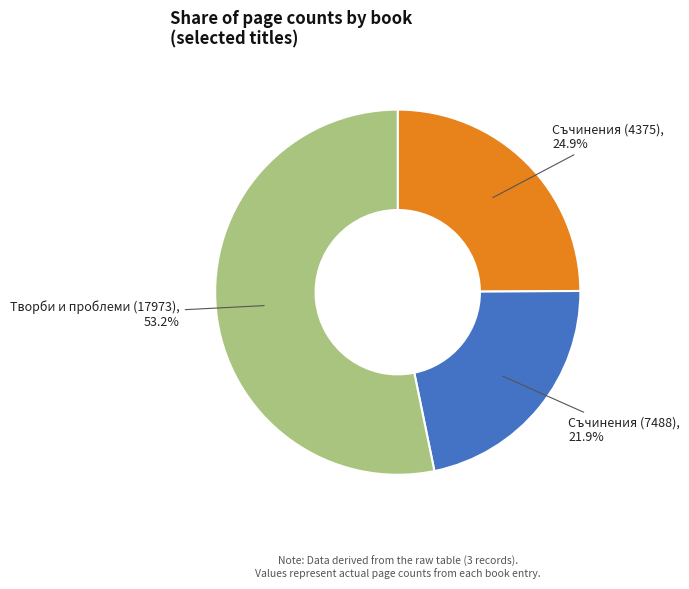

Is there any slice that represents more than half of the pie?

Yes